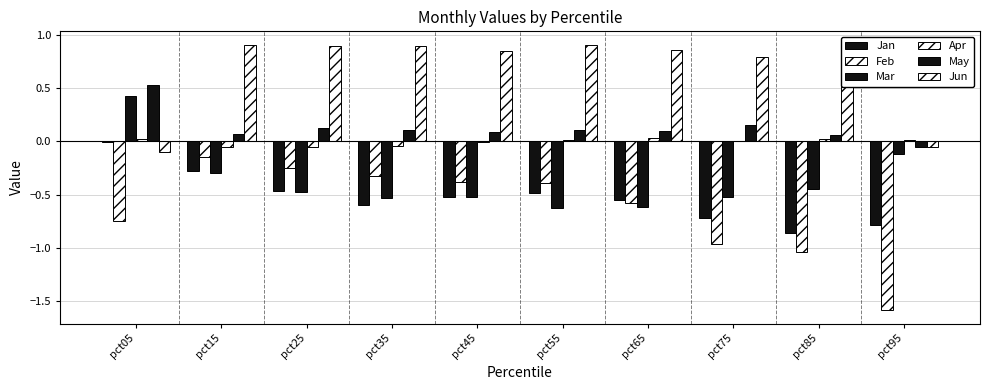

Read the Jun value at pct45.

0.9